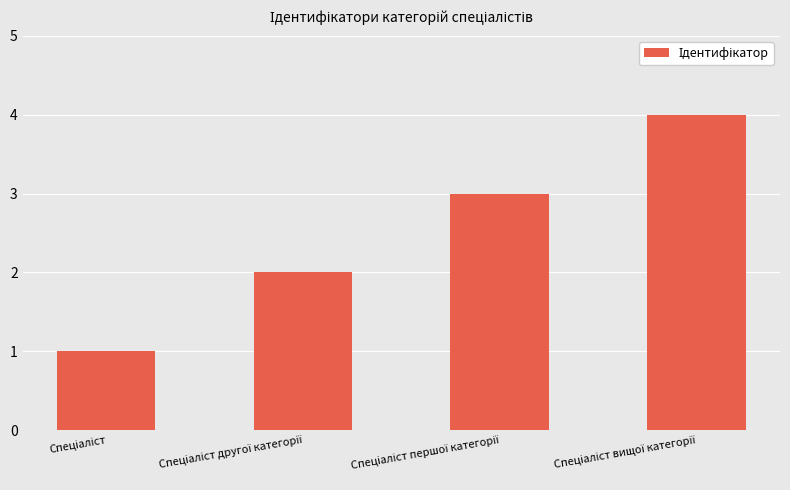

What is the difference between the maximum and minimum values?

3